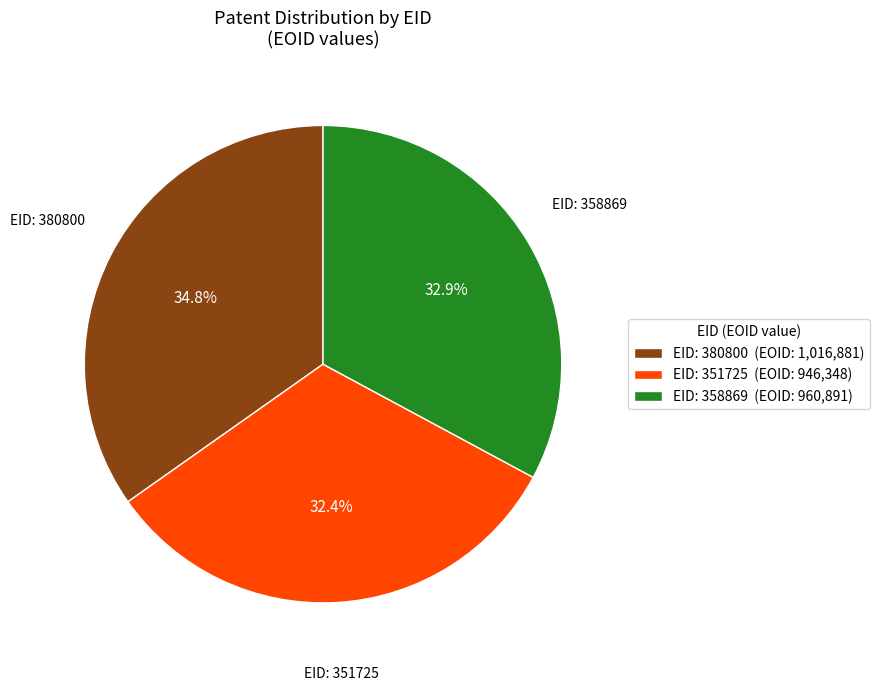

How many slices are in this pie chart?

3